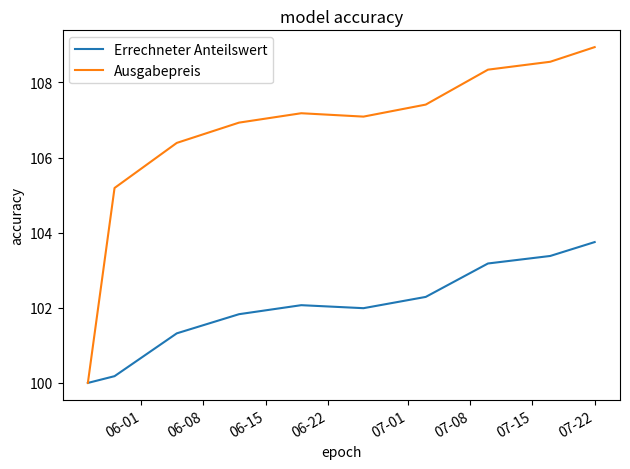

Which series has the largest total across all categories?

Ausgabepreis